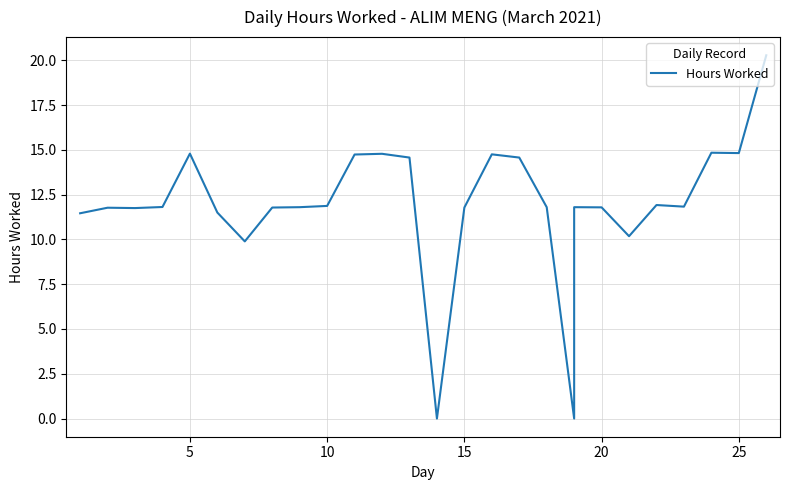

How many data points are less than 11?

4